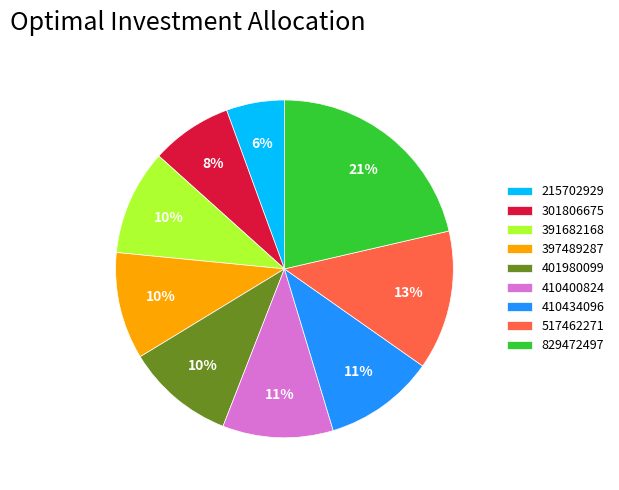

True or false: 301806675 accounts for 8% of the total.

True